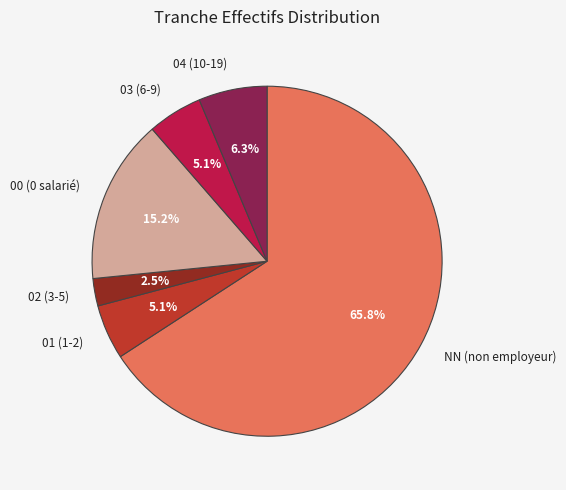

To the nearest percent, what is the difference between the largest and smallest slice percentages?

63%